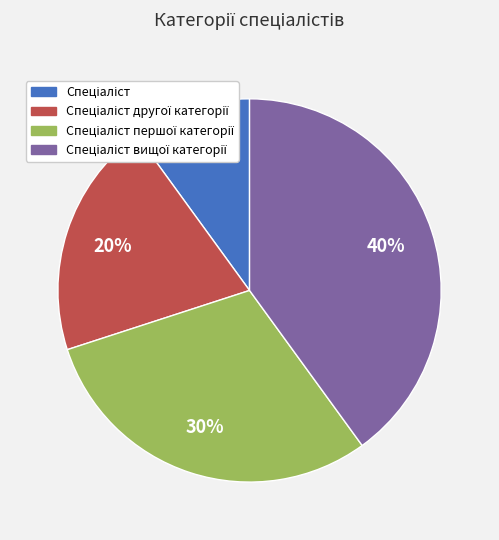

To the nearest percent, what is the difference between the largest and smallest slice percentages?

30%